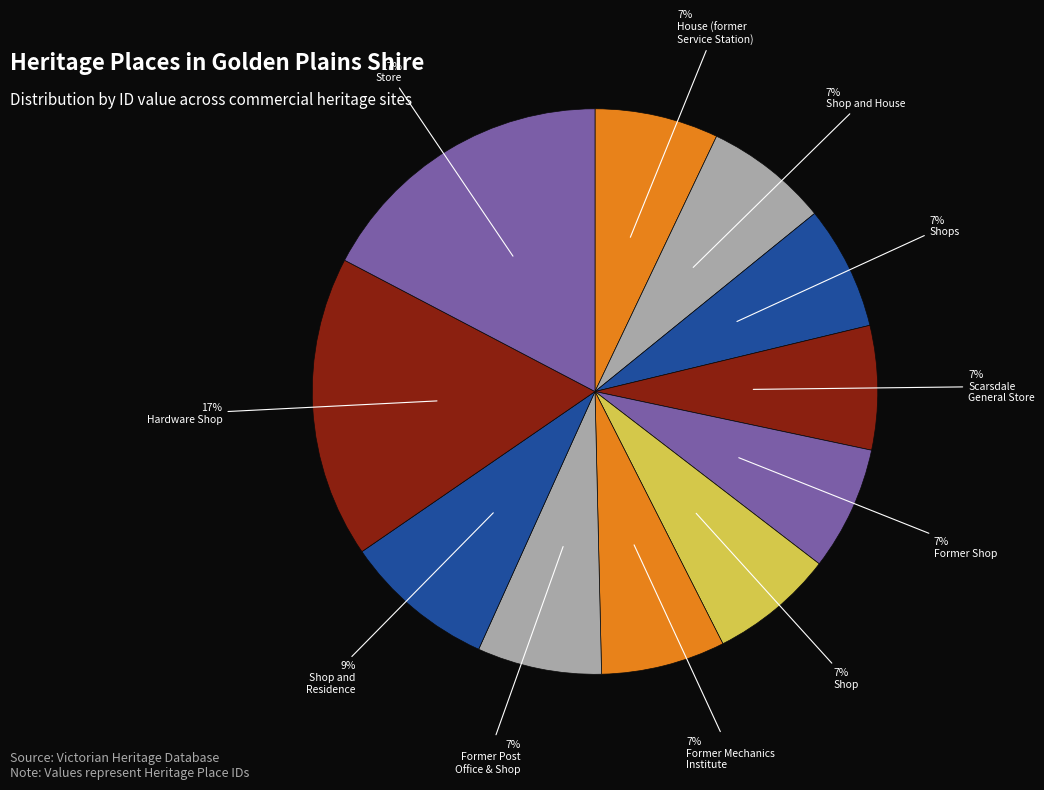

Count the number of slices in the pie.

11